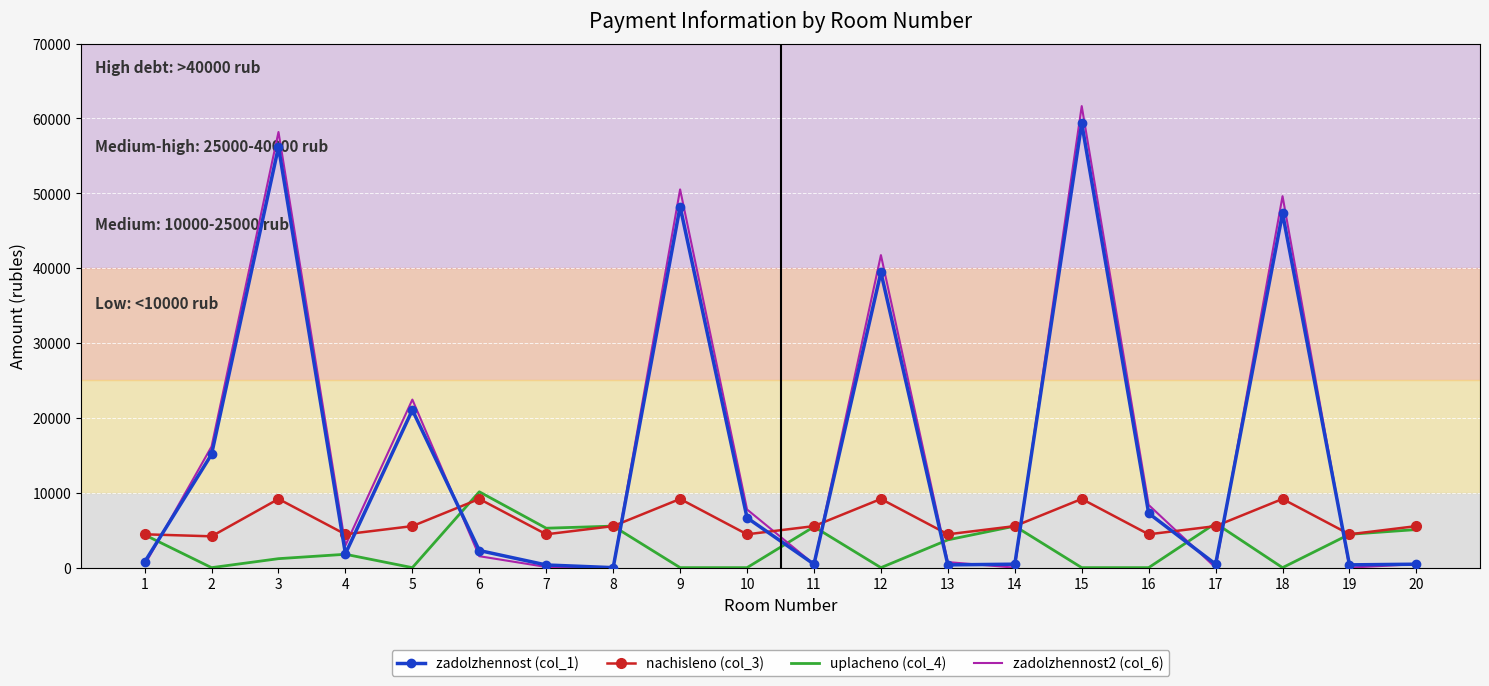

What is the maximum value shown in the chart?

61650.5